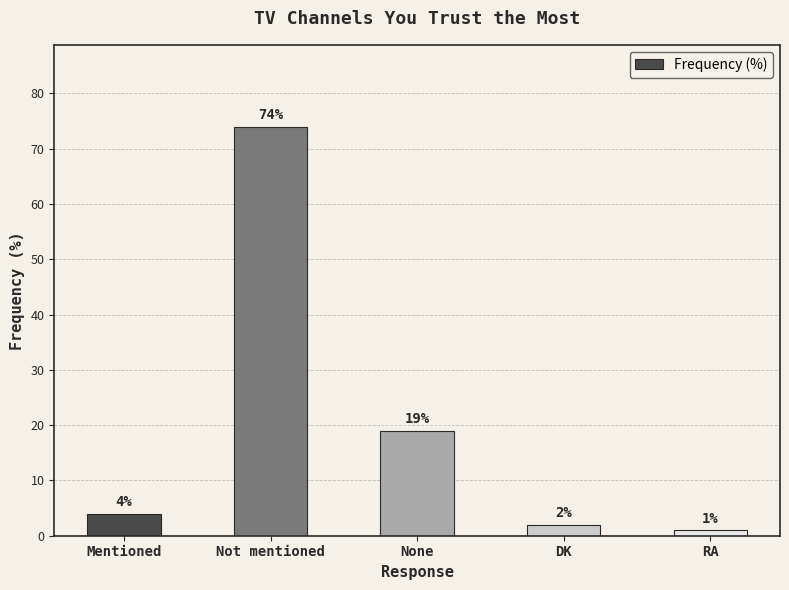

The value at DK is 2. True or false?

True